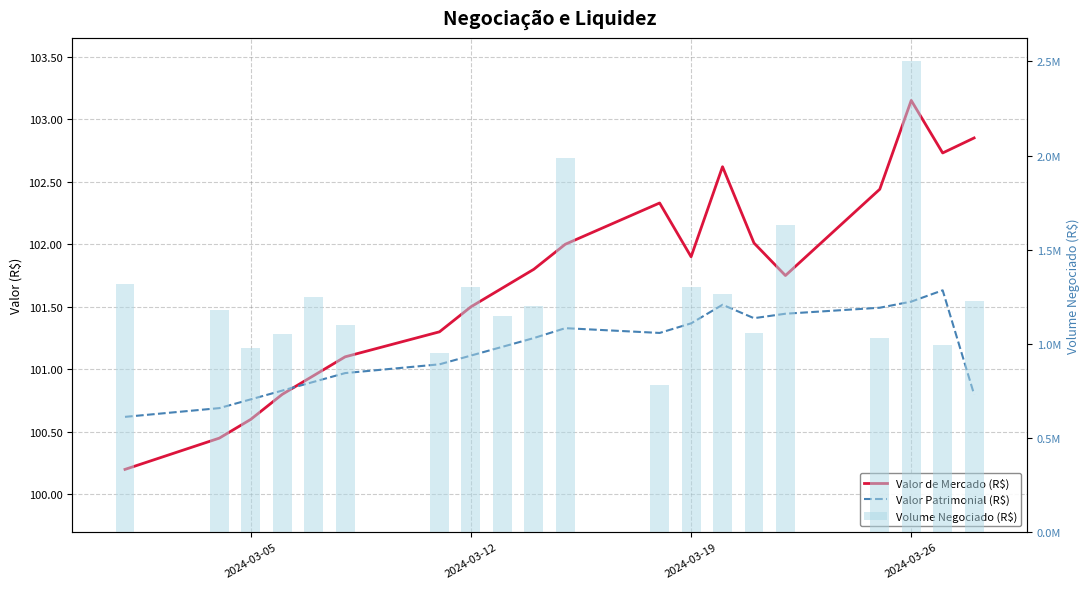

Is the value of Volume Negociado (R$) at 2024-03-05 greater than the value of Valor Patrimonial (R$) at 16?

Yes